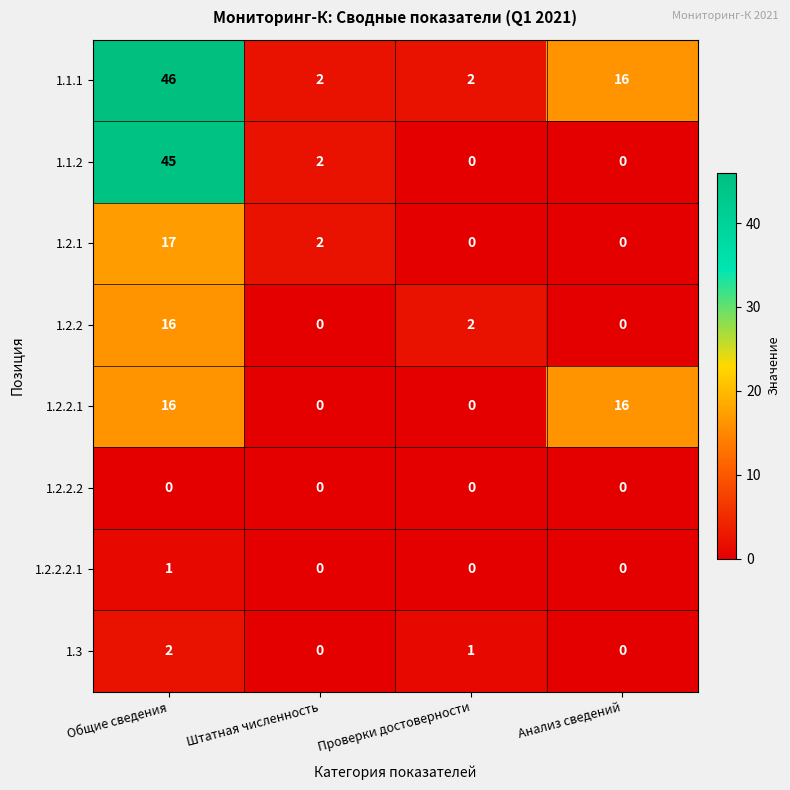

Count the number of data series in this chart.

8